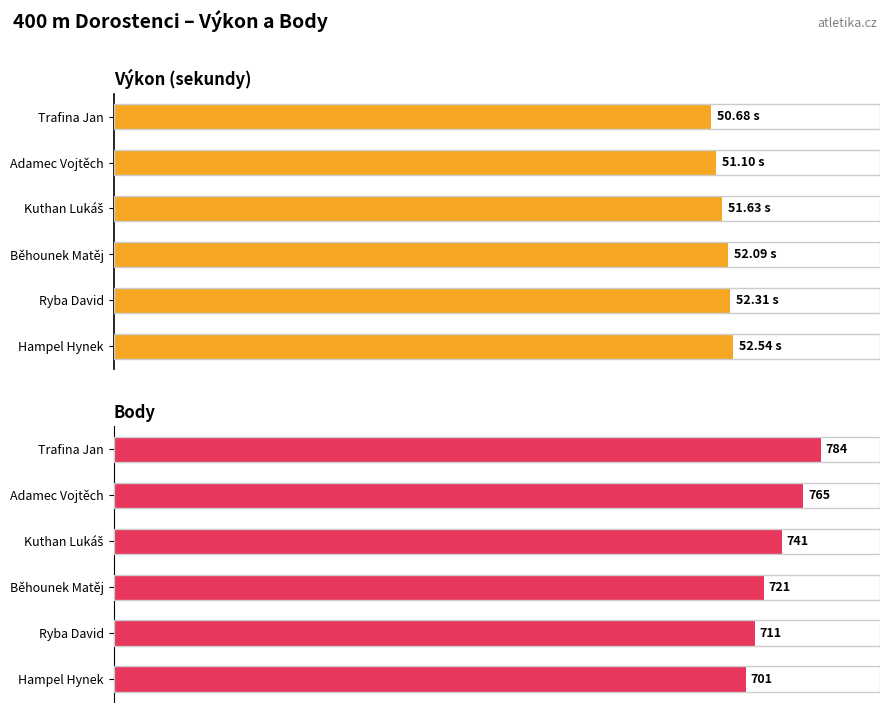

List the series in order of their overall mean, highest first.

Body, Výkon